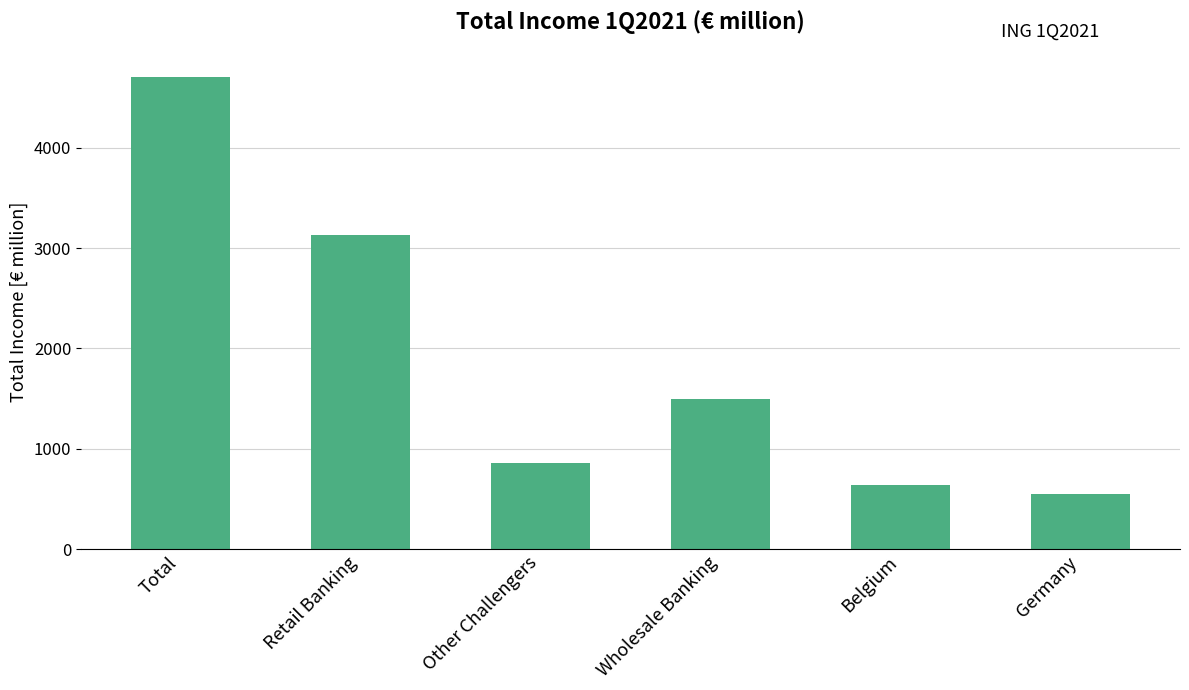

Between Wholesale Banking and Germany, which is larger?

Wholesale Banking